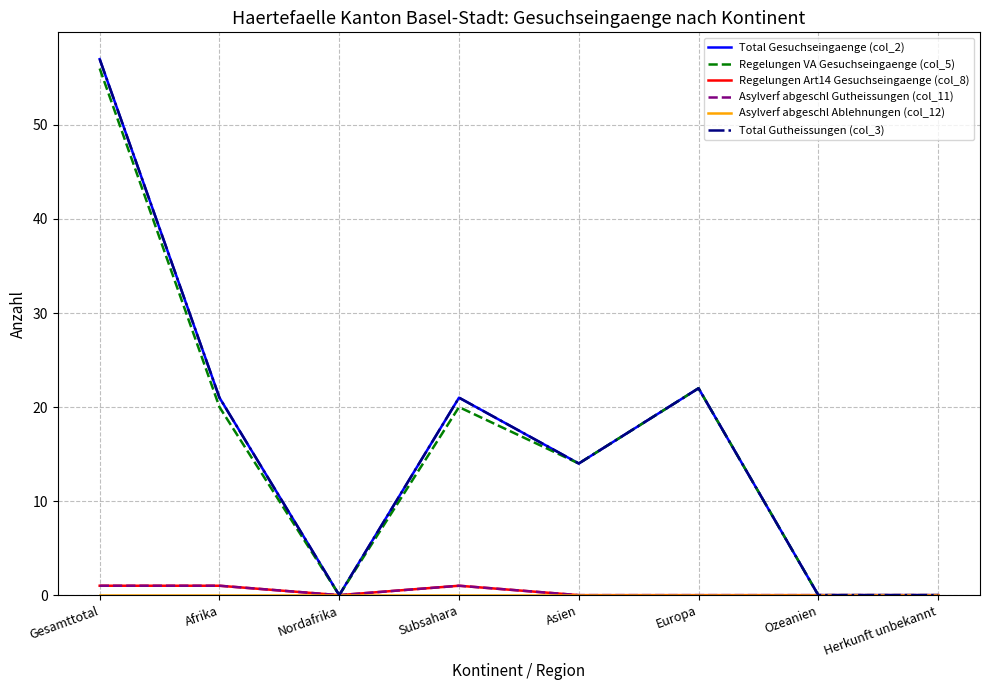

At which category is the sum across all series the highest?

Gesamttotal